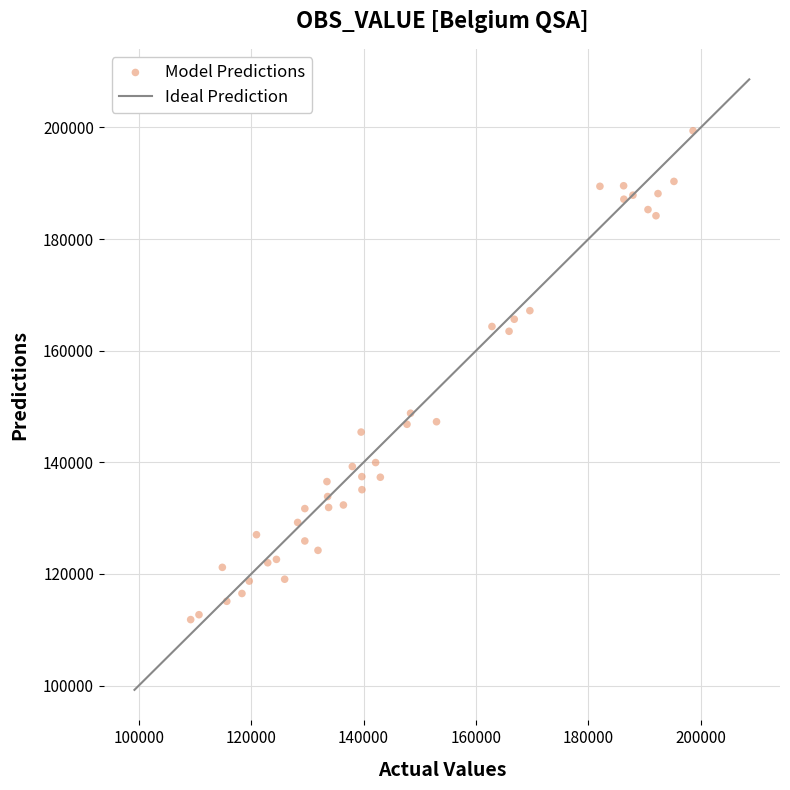

What is the range of Y values (max minus min)?

87589.7